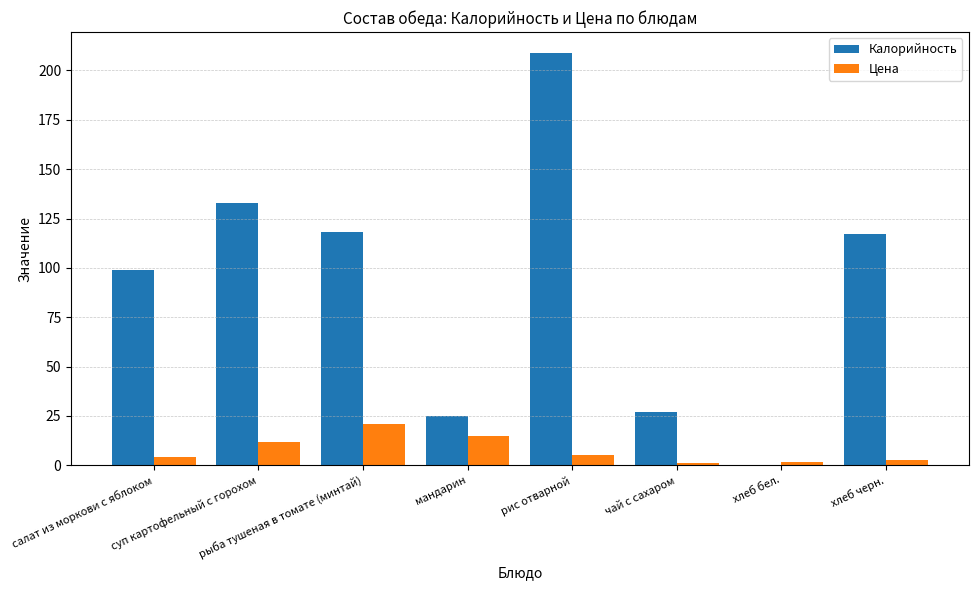

What is the total value across all series at чай с сахаром?

28.0